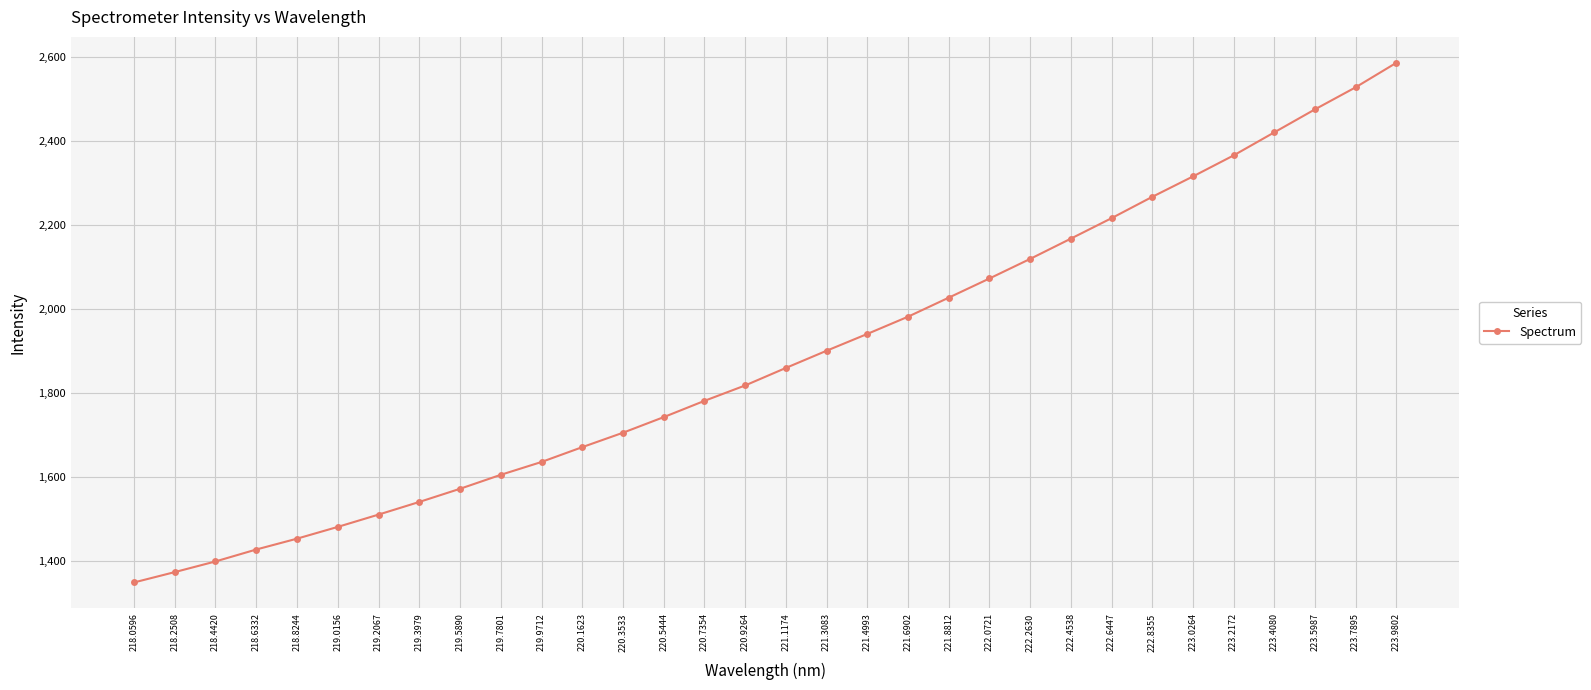

What is the difference between the maximum and minimum values?

1237.6